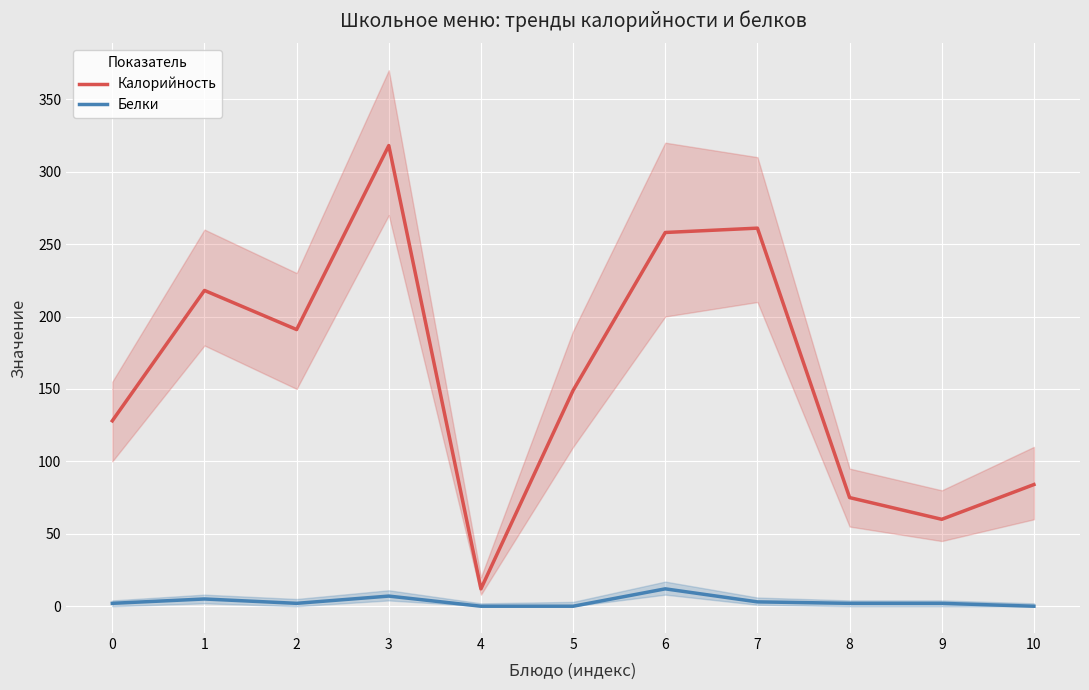

What is the sum of the Белки values at 5 and 1?

5